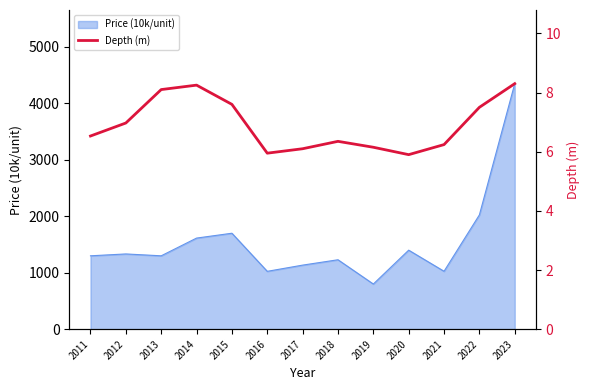

What value does the data have at 2018?

6.3